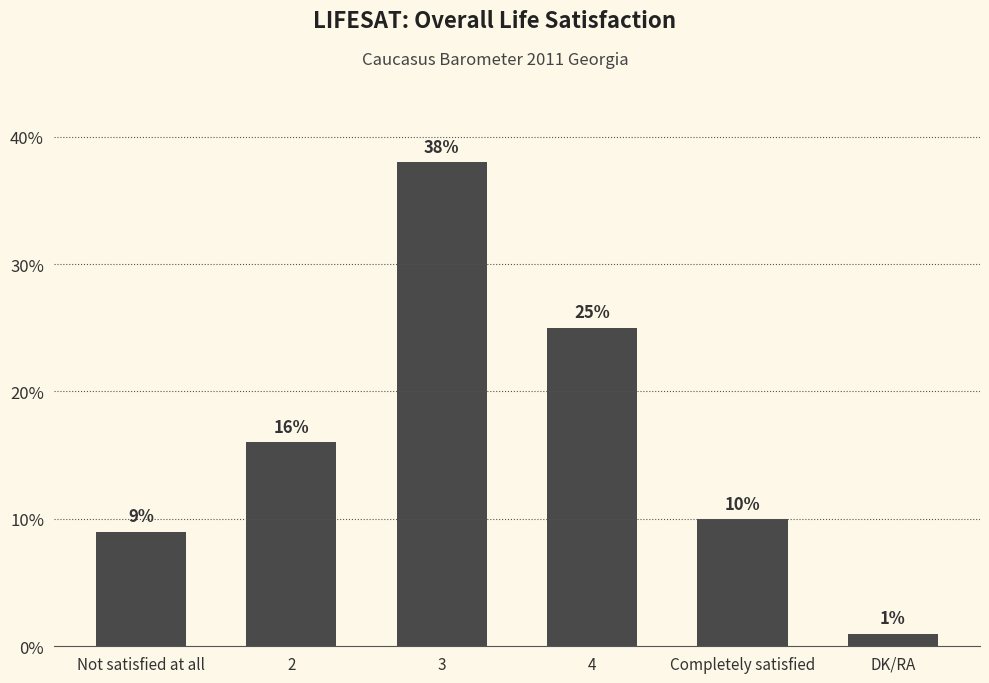

What is the greatest value displayed?

38